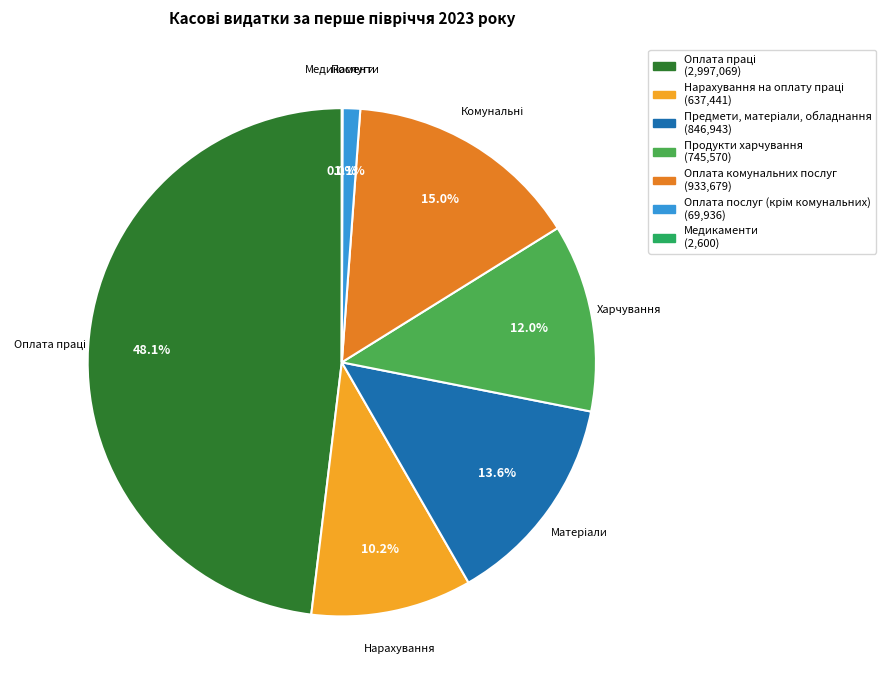

Does any single category account for the majority?

No